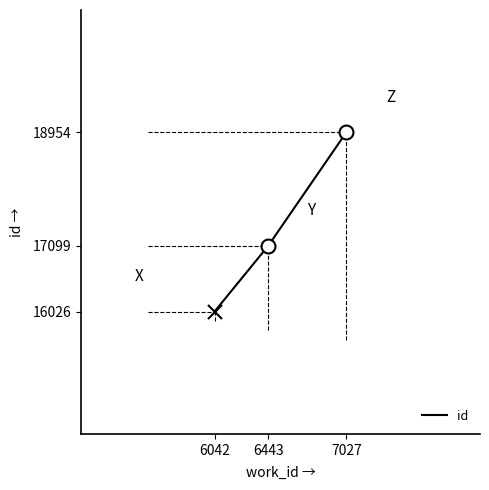

How many values are below 17099?

1